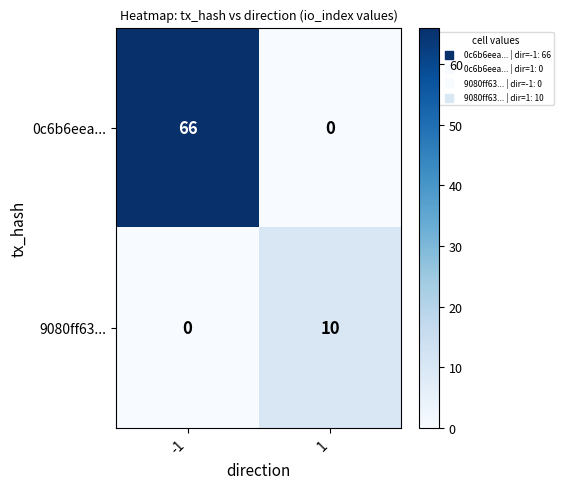

What is the difference between the 9080ff63... values at -1 and 1?

10